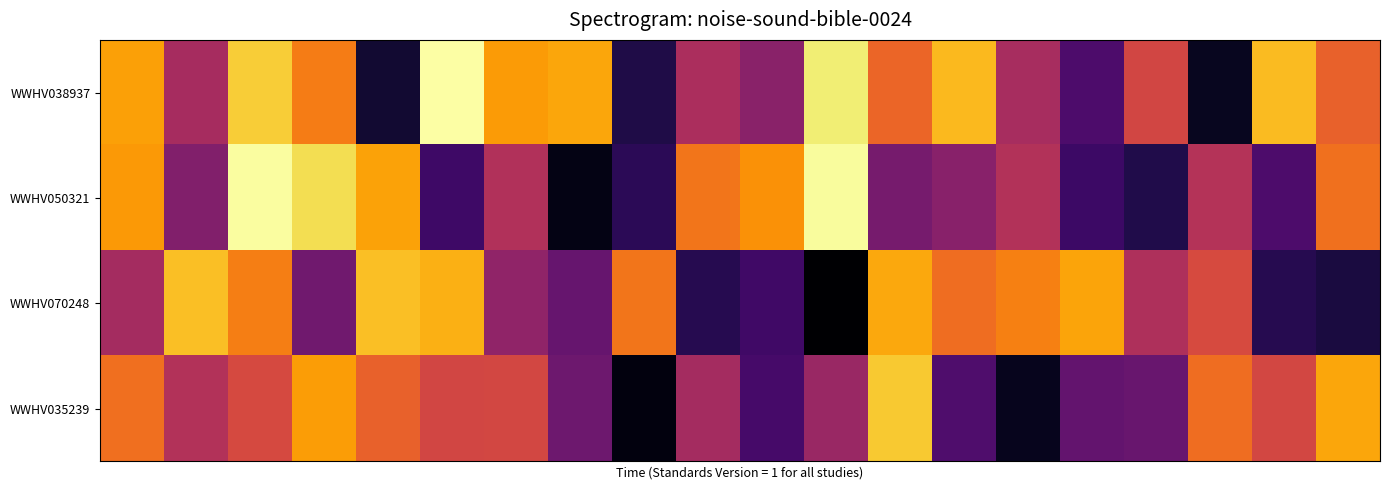

Reading left to right, extract all data points from this chart.

WWHV038937: 0.8	0.4	0.9	0.7	0.1	1.0	0.8	0.8	0.1	0.5	0.4	0.9	0.6	0.8	0.4	0.2	0.6	0.1	0.8	0.6
WWHV050321: 0.8	0.4	1.0	0.9	0.8	0.2	0.5	0.0	0.2	0.7	0.7	1.0	0.3	0.4	0.5	0.2	0.1	0.5	0.2	0.7
WWHV070248: 0.4	0.8	0.7	0.3	0.8	0.8	0.4	0.3	0.7	0.1	0.2	0.0	0.8	0.7	0.7	0.8	0.5	0.6	0.1	0.1
WWHV035239: 0.7	0.5	0.6	0.8	0.6	0.6	0.6	0.3	0.0	0.4	0.2	0.4	0.9	0.2	0.1	0.3	0.3	0.7	0.6	0.8